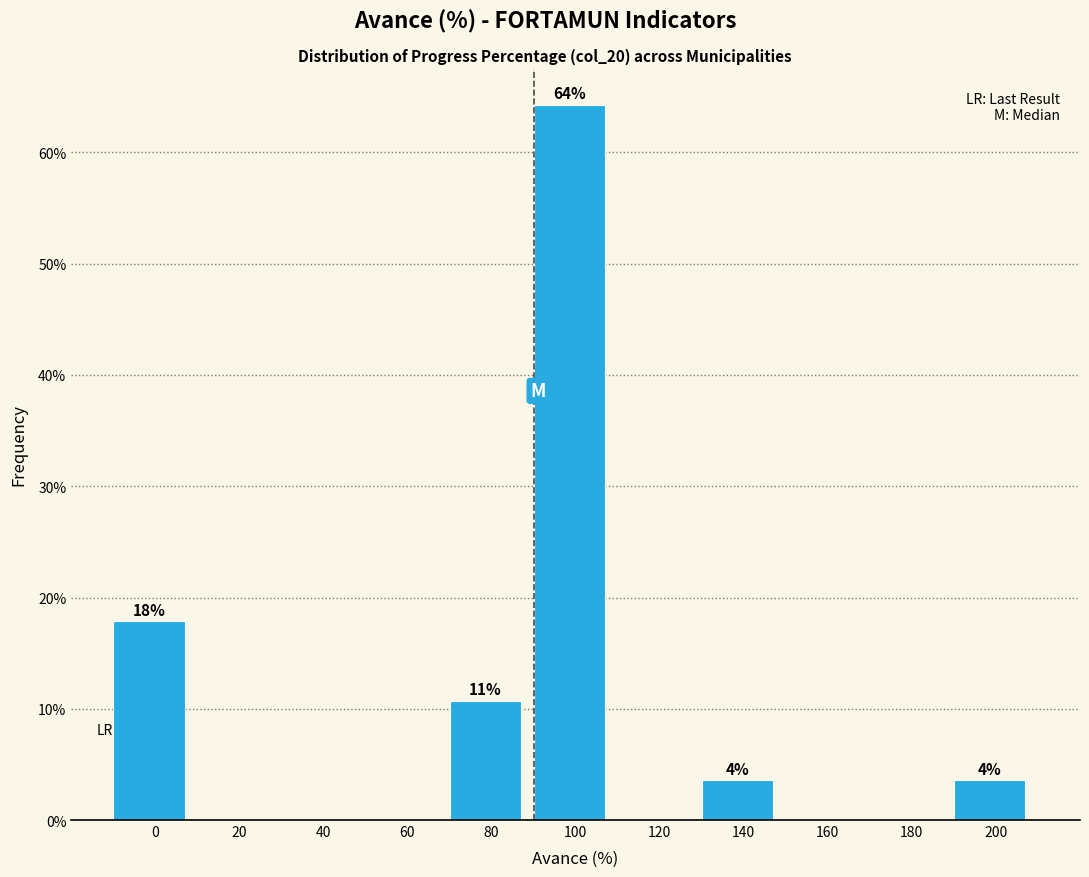

Reading left to right, extract all data points from this chart.

0=17.9	20=0.0	40=0.0	60=0.0	80=10.7	100=64.3	120=0.0	140=3.6	160=0.0	180=0.0	200=3.6